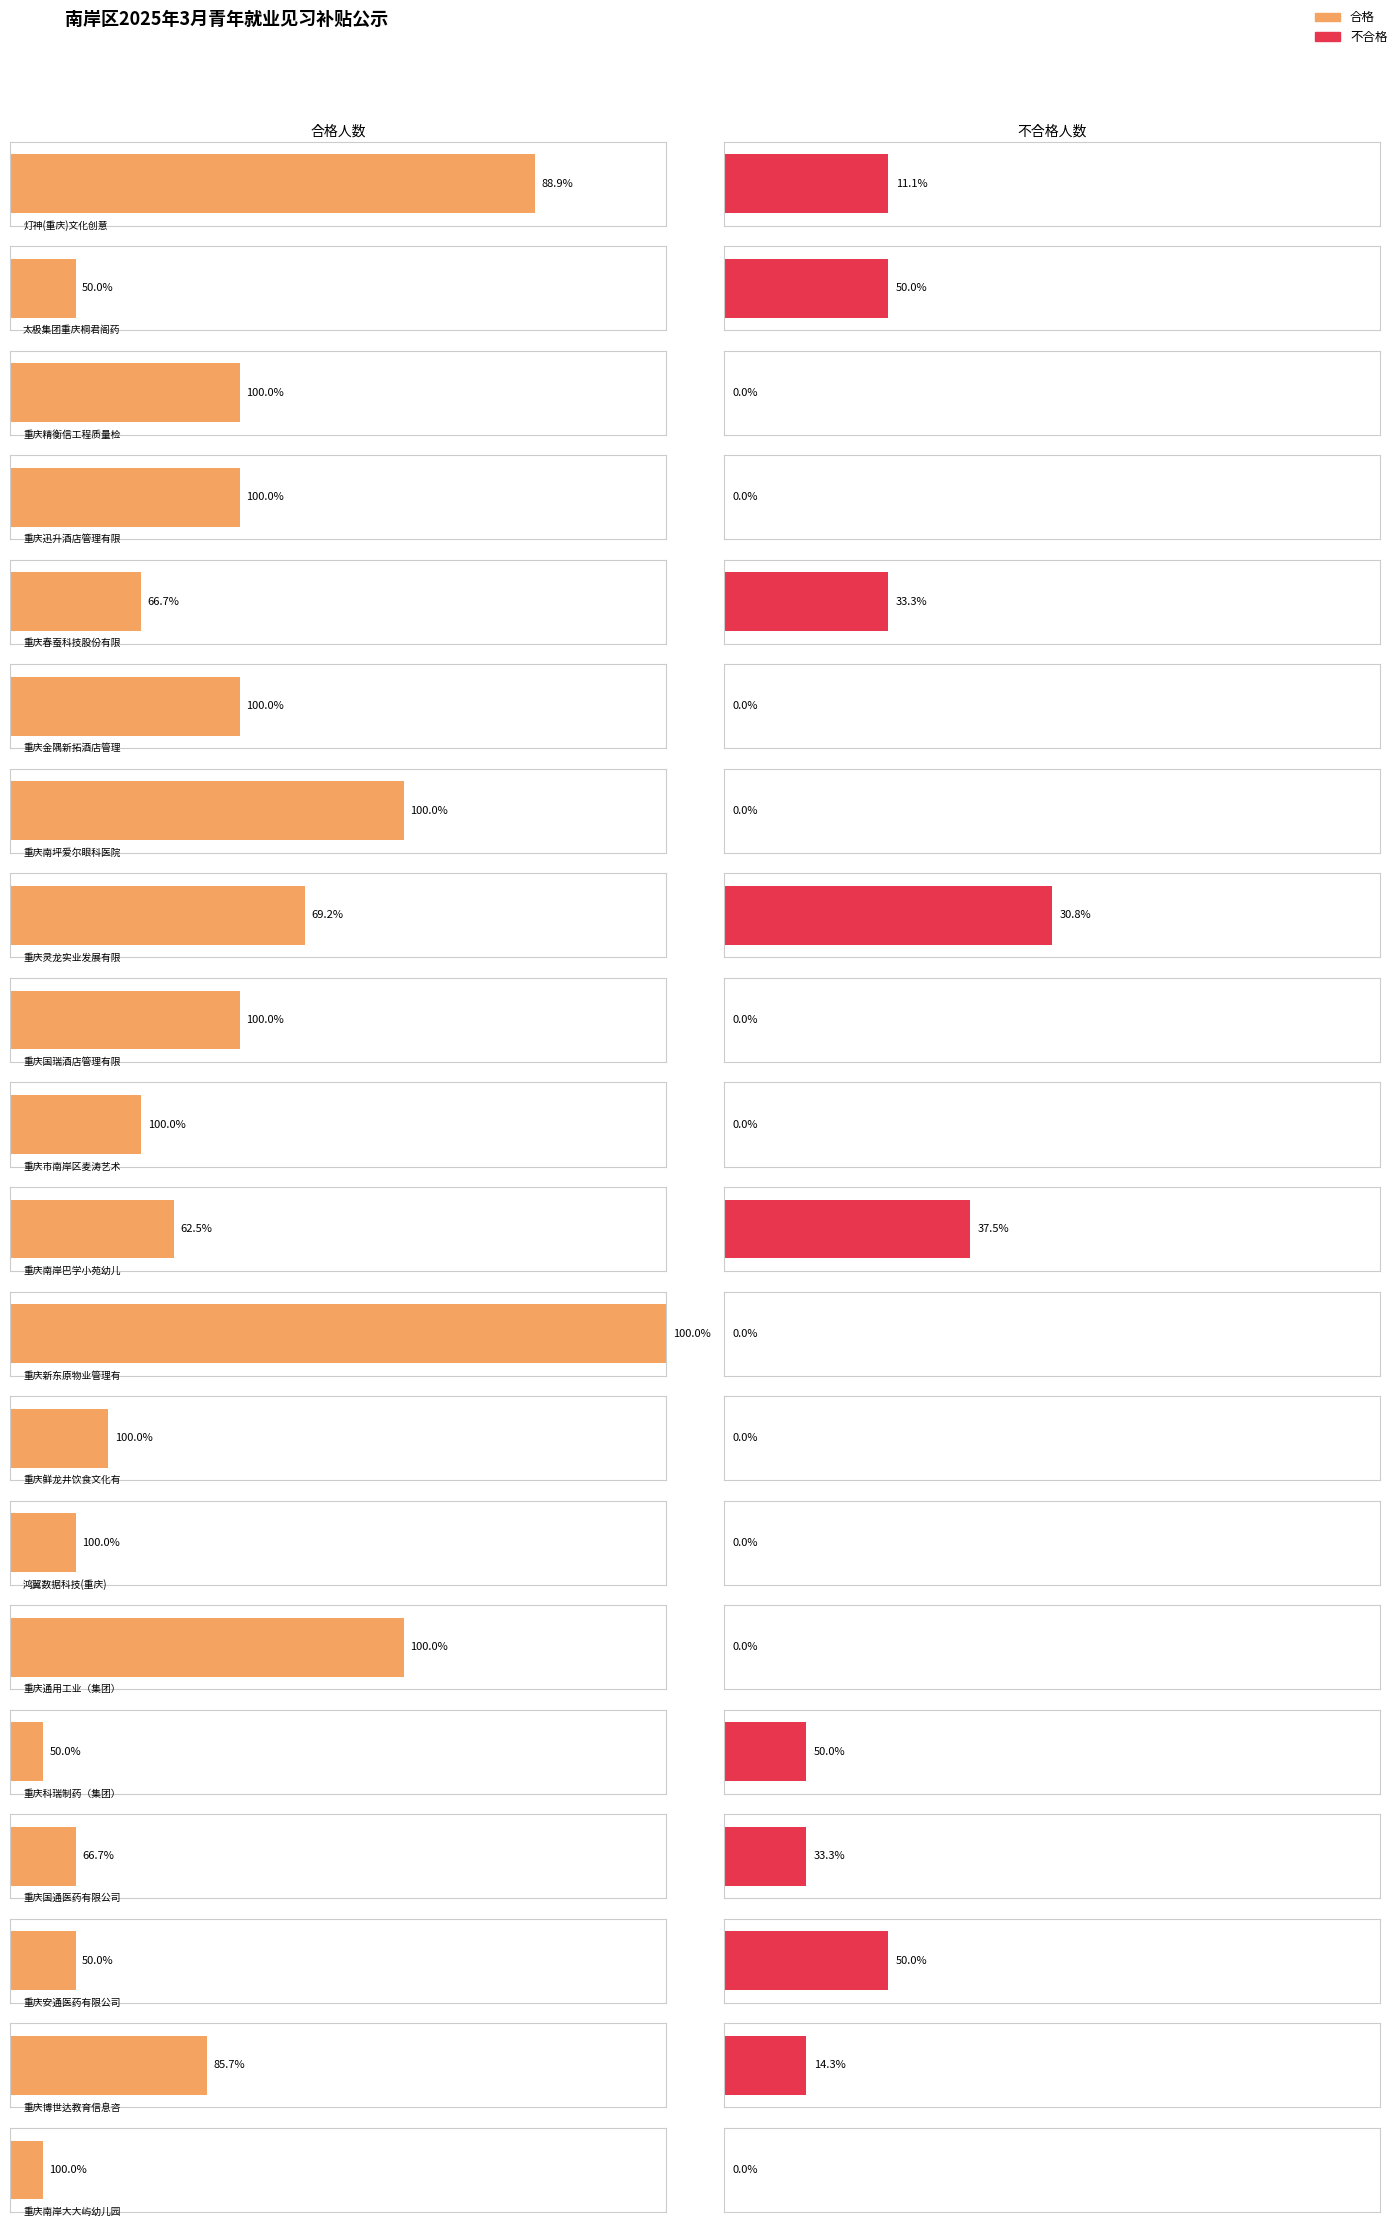

What is the difference between the 不合格 values at 重庆博世达教育信息咨询有限公司 and 鸿翼数据科技(重庆)有限公司?

1